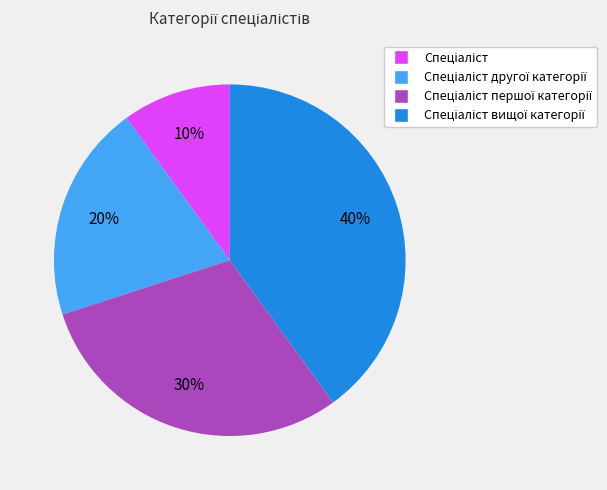

Does any single category account for the majority?

No